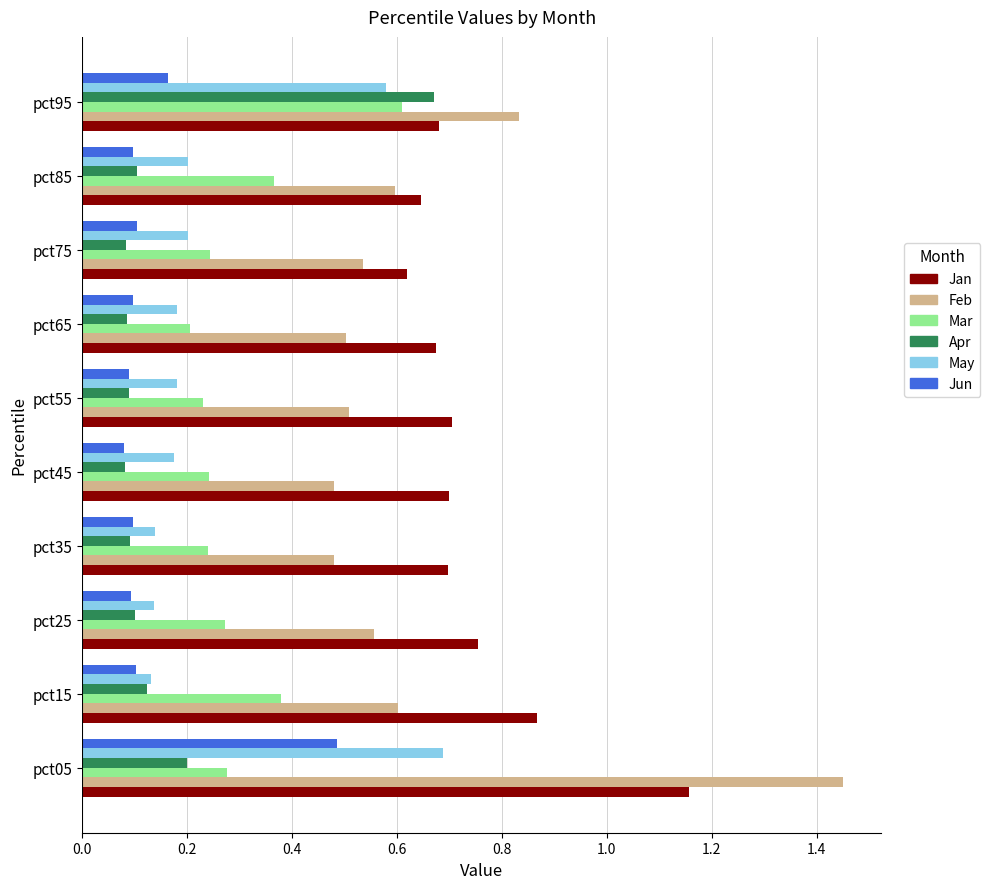

Which series has the widest spread of values?

Feb